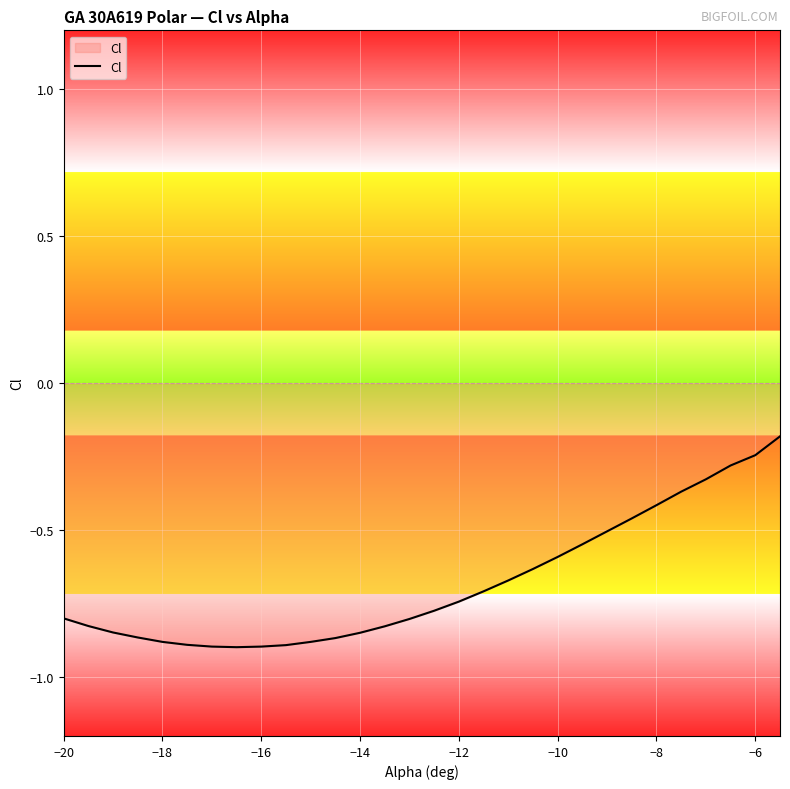

Does the chart display data point markers on the line(s)?

No